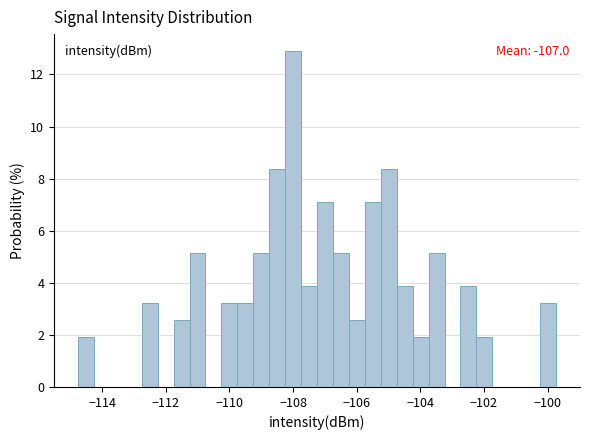

Around what value on the x-axis is the tallest bar? Give the approximate position of its centre, as read against the axis.

-108.0